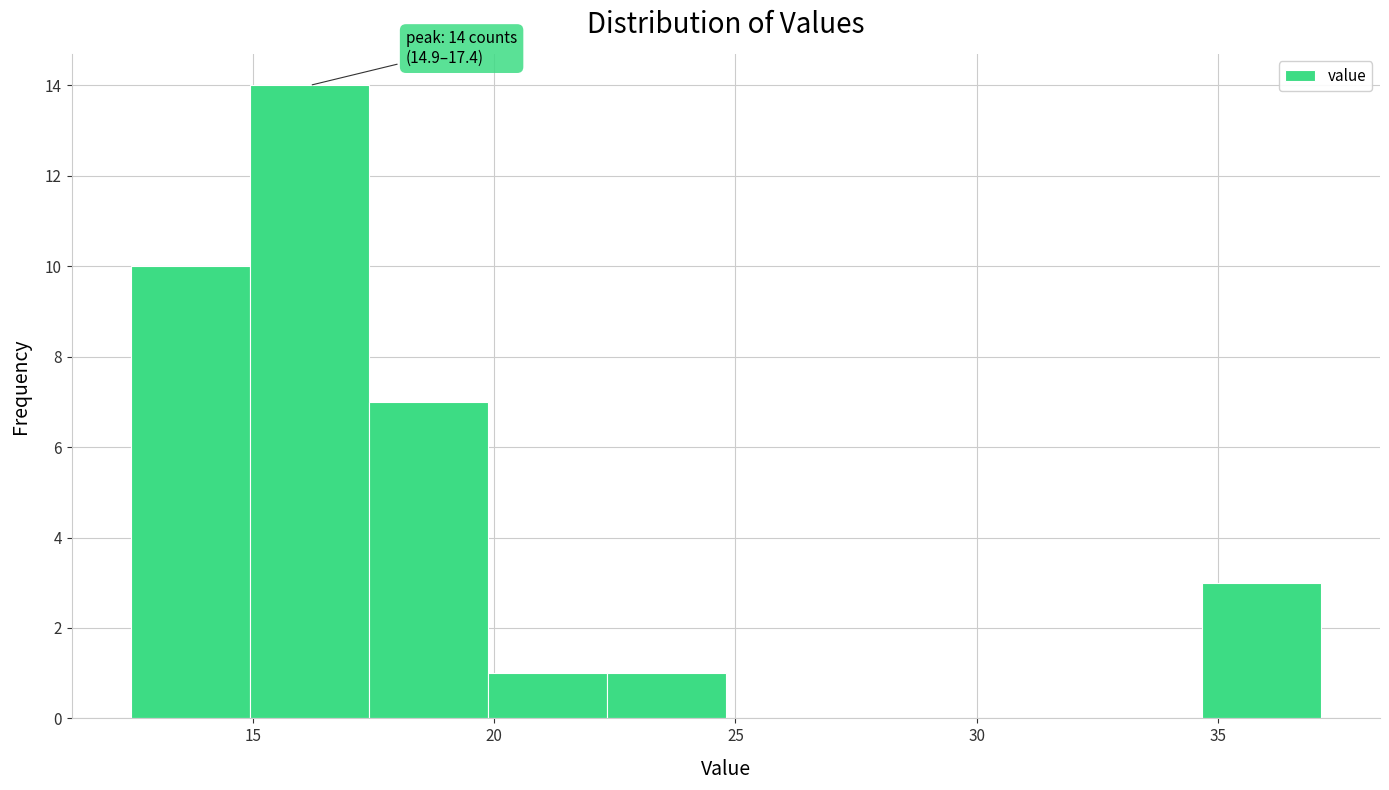

Over which range of the x-axis is the bar tallest?

15.0 to 17.5